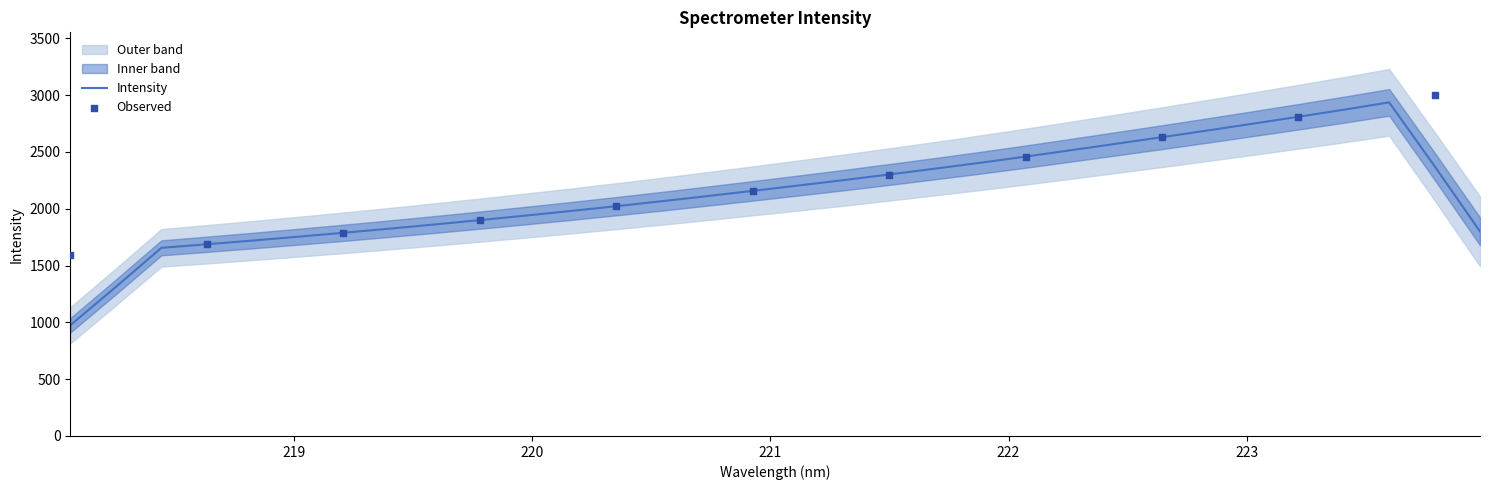

Between 222.8355 and 218.442, which is larger?

222.8355